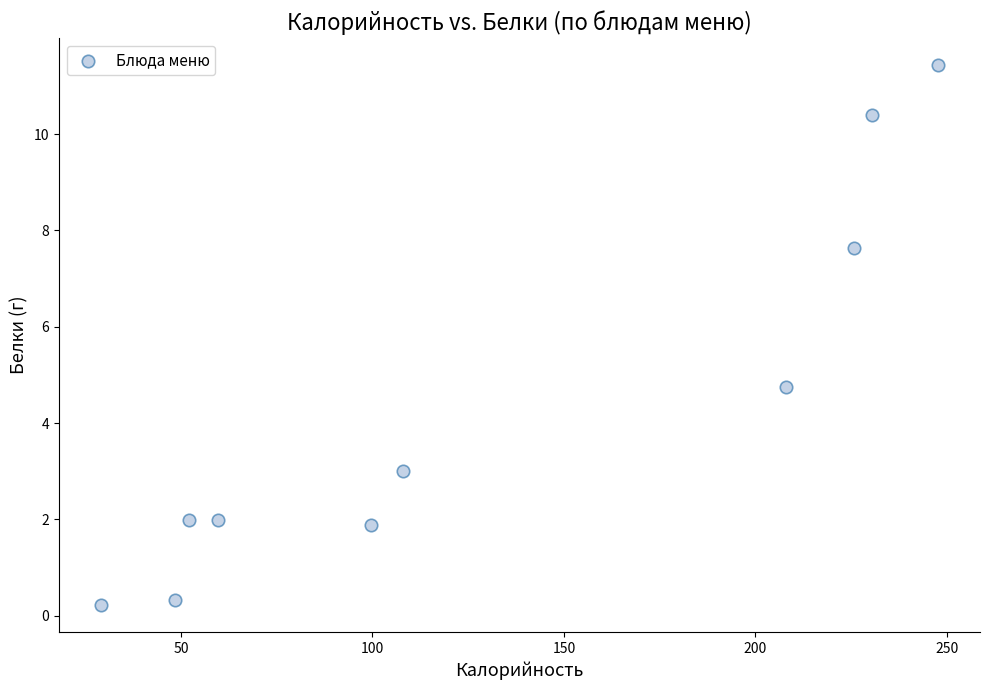

What Y value in the scatter plot is closest to 5?

4.7